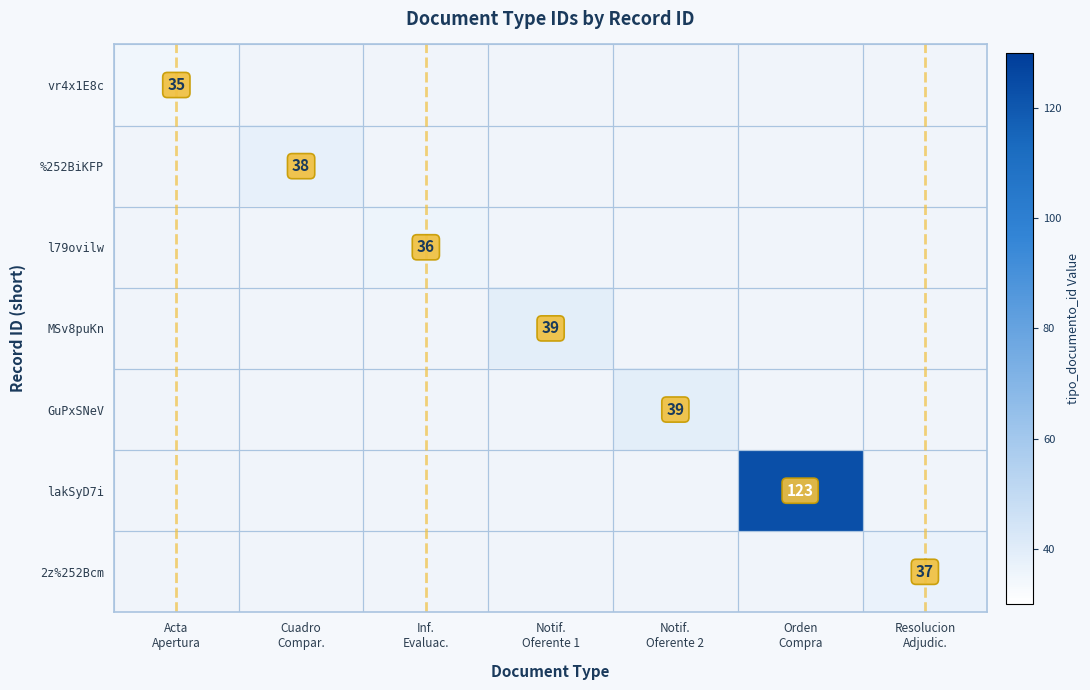

Which label corresponds to the largest value in the chart?

Orden
Compra